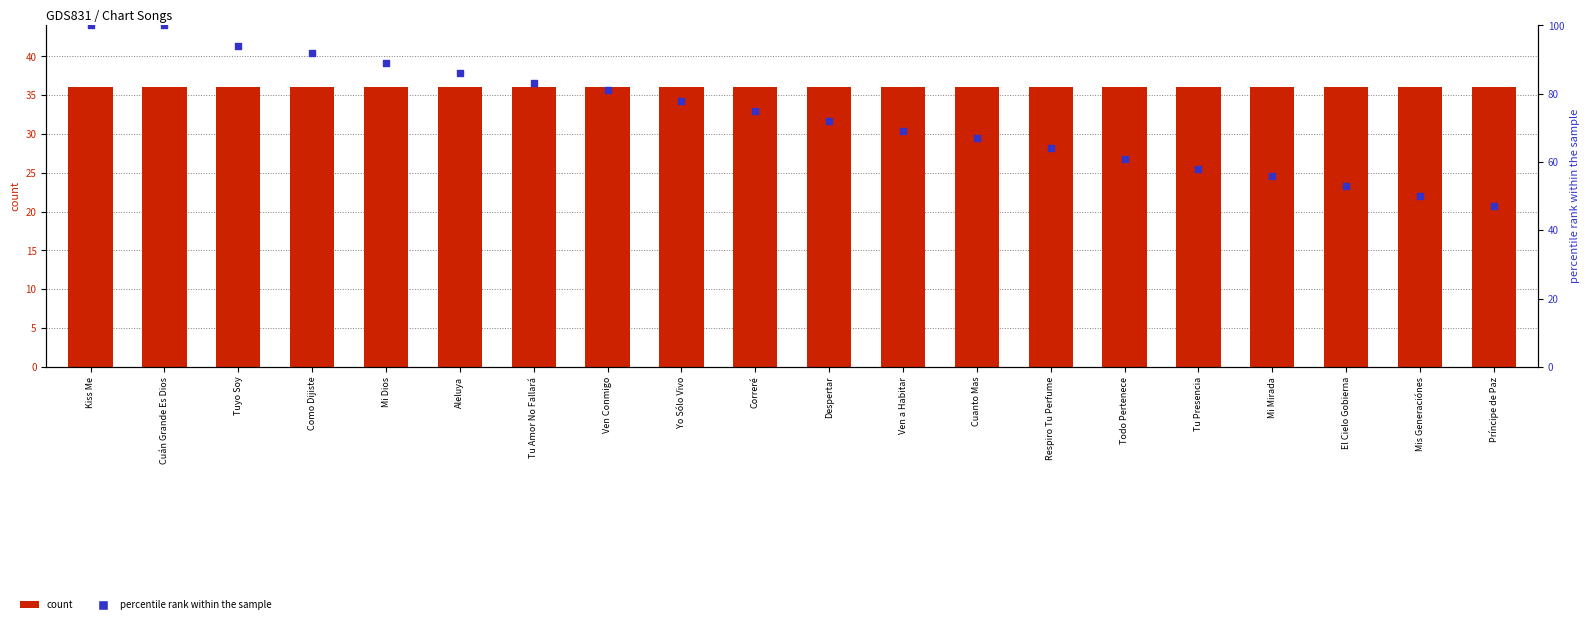

At which category is the sum across all series the highest?

Kiss Me